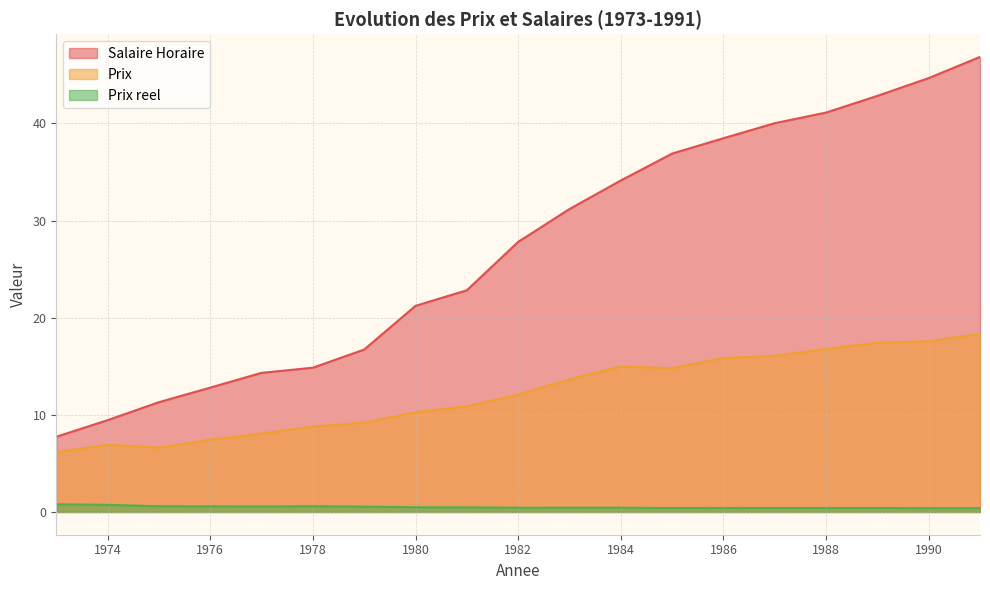

What is the difference between the second highest and minimum values in the Prix reel series?

0.3